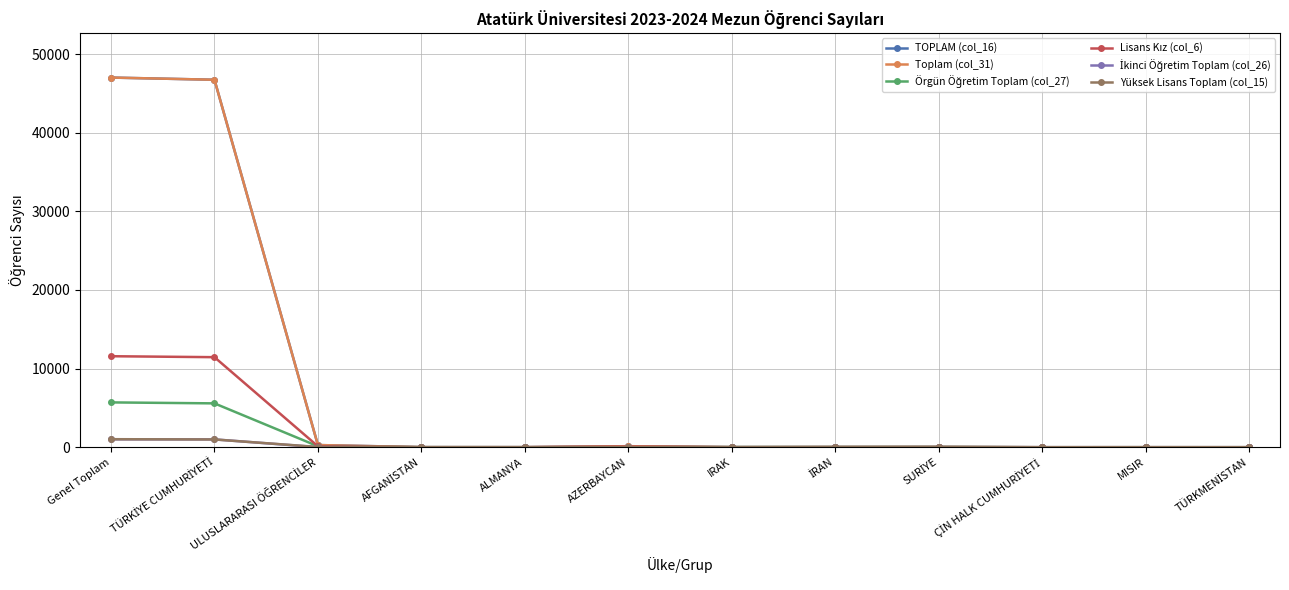

How many lines are shown in the chart?

6